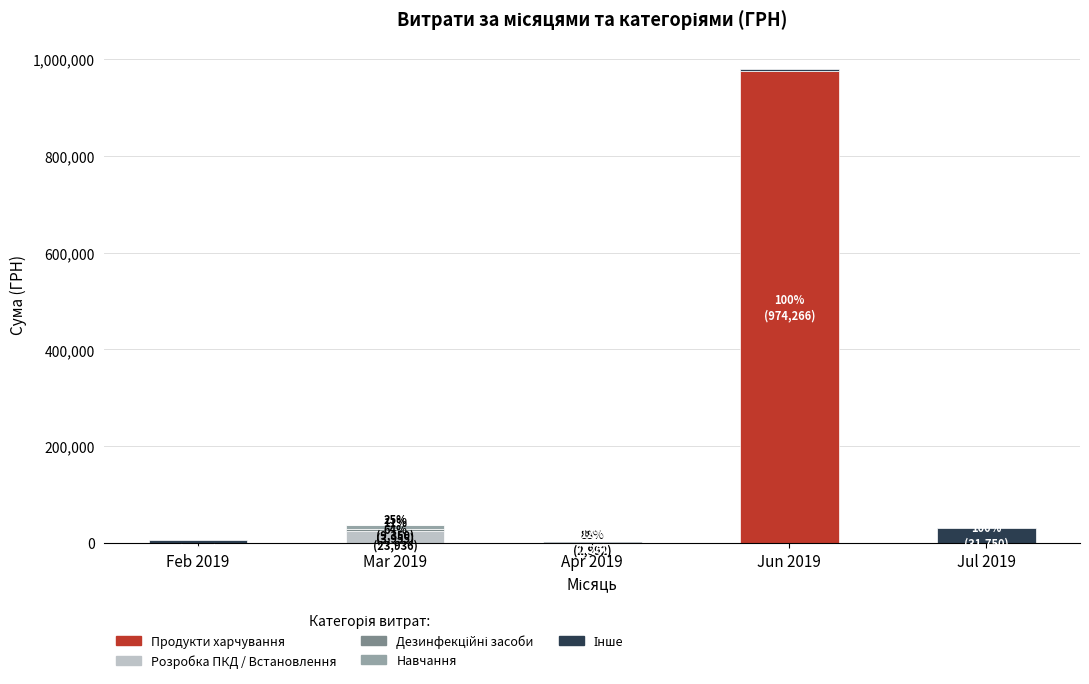

What is the maximum value for Продукти харчування?

974266.5